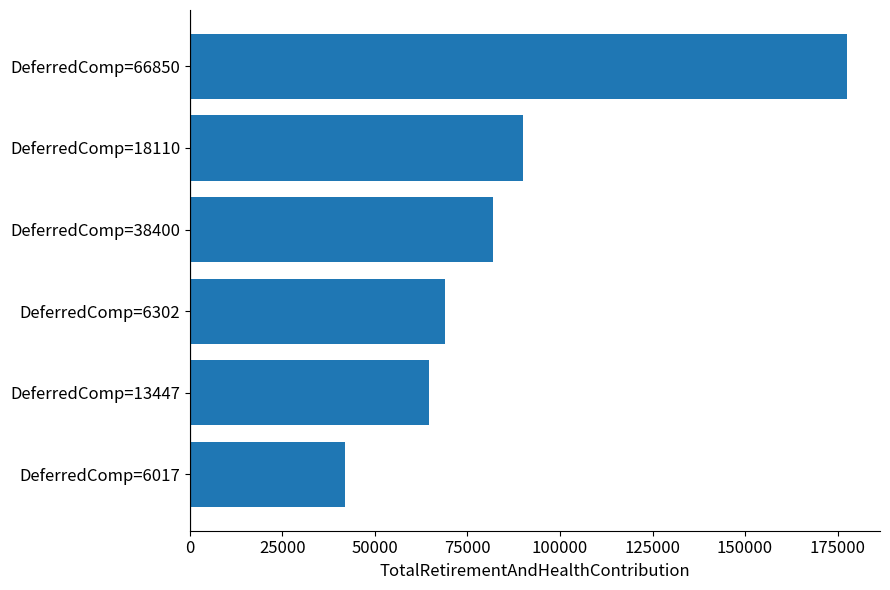

What is the smallest value displayed?

41852